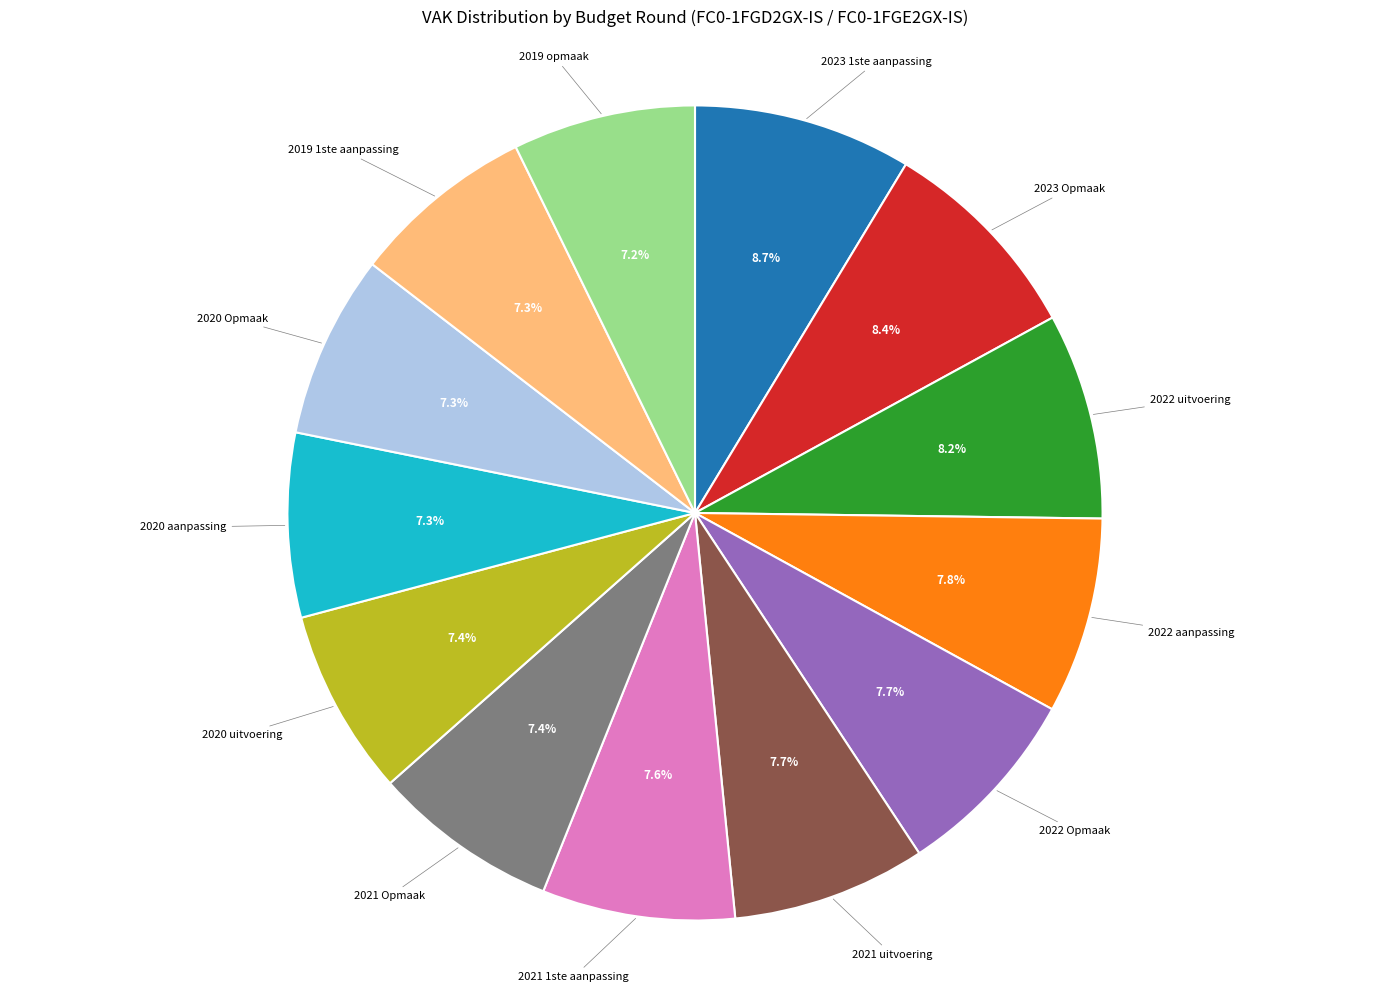

Is there a majority slice in this chart?

No